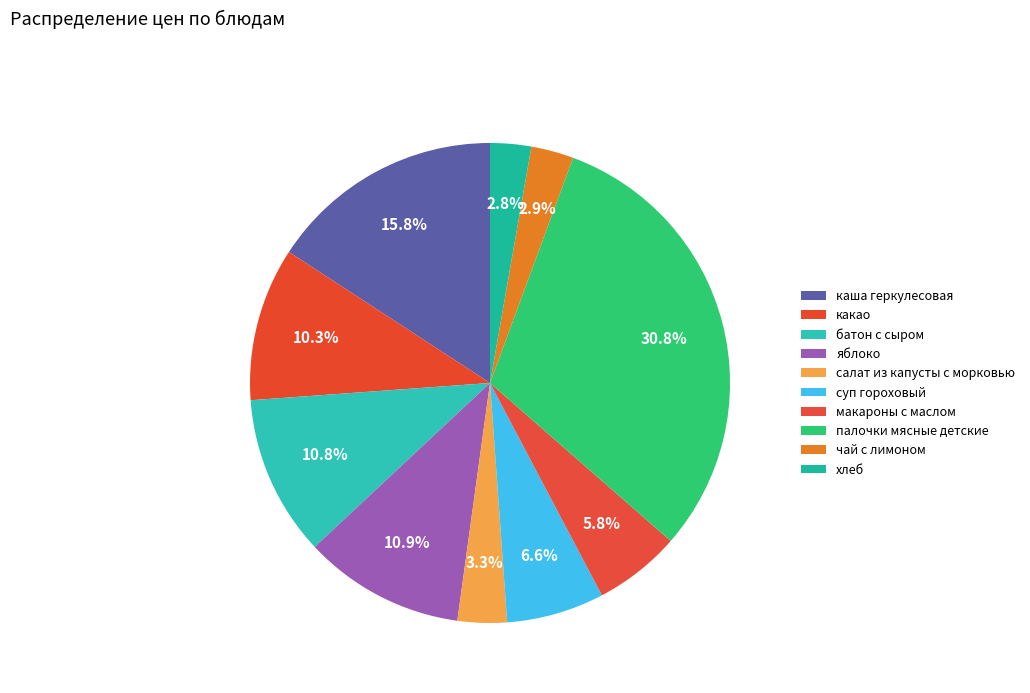

How many slices are in this pie chart?

10